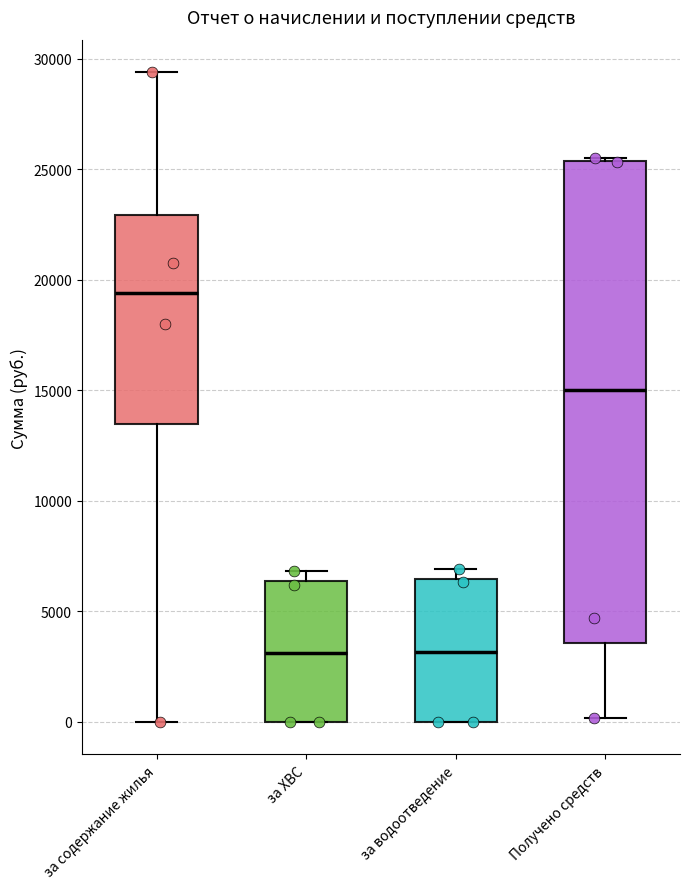

Where does the median line of the box for за водоотведение sit on the y-axis? The values are not printed on the chart, so give them approximately, as read against the axis.

3000